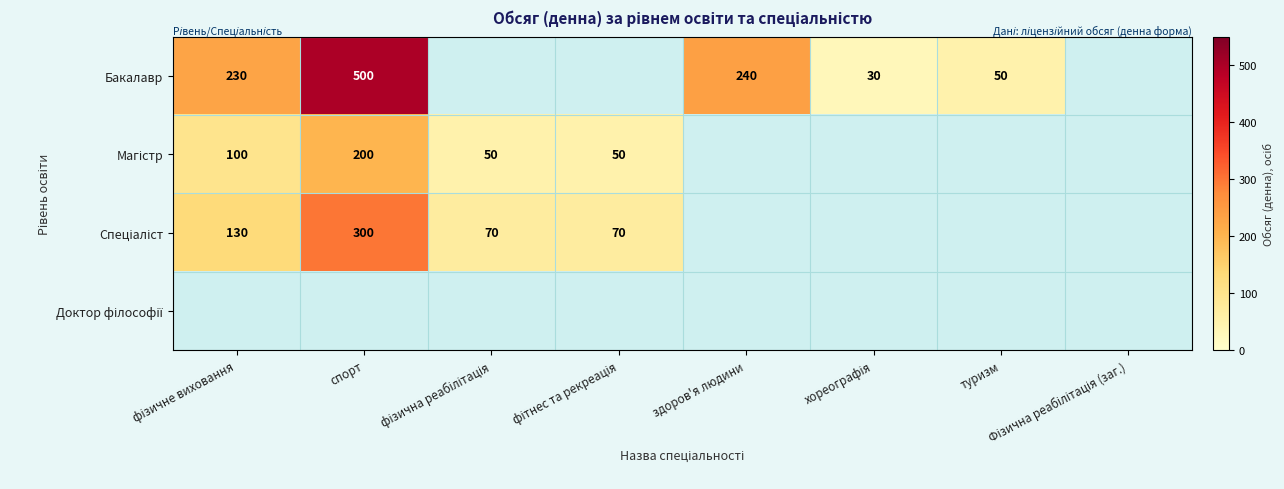

How many data points does each series have?

8